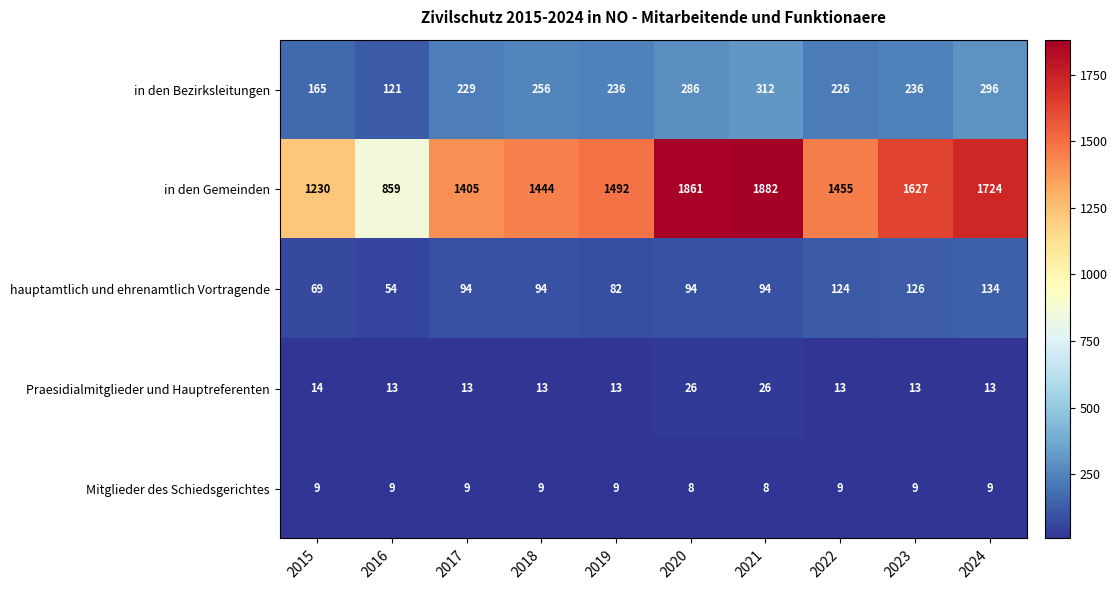

Rank the series by their maximum value, from lowest to highest.

Mitglieder des Schiedsgerichtes, Praesidialmitglieder und Hauptreferenten, hauptamtlich und ehrenamtlich Vortragende, in den Bezirksleitungen, in den Gemeinden